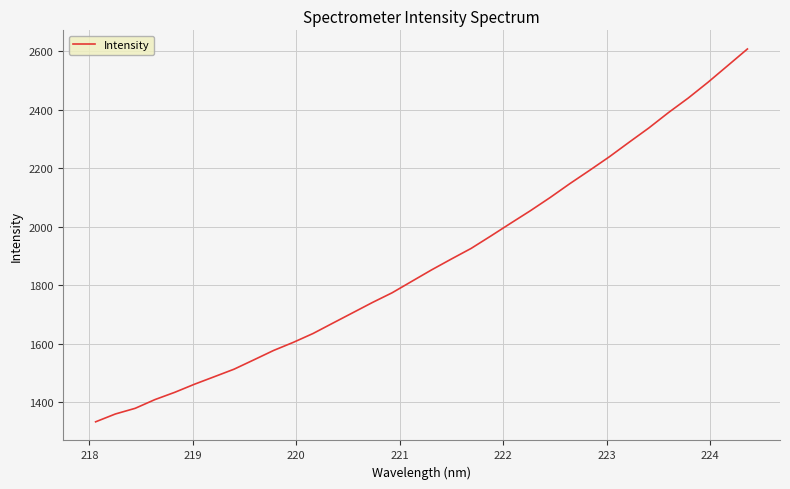

What is the smallest value displayed?

1333.8